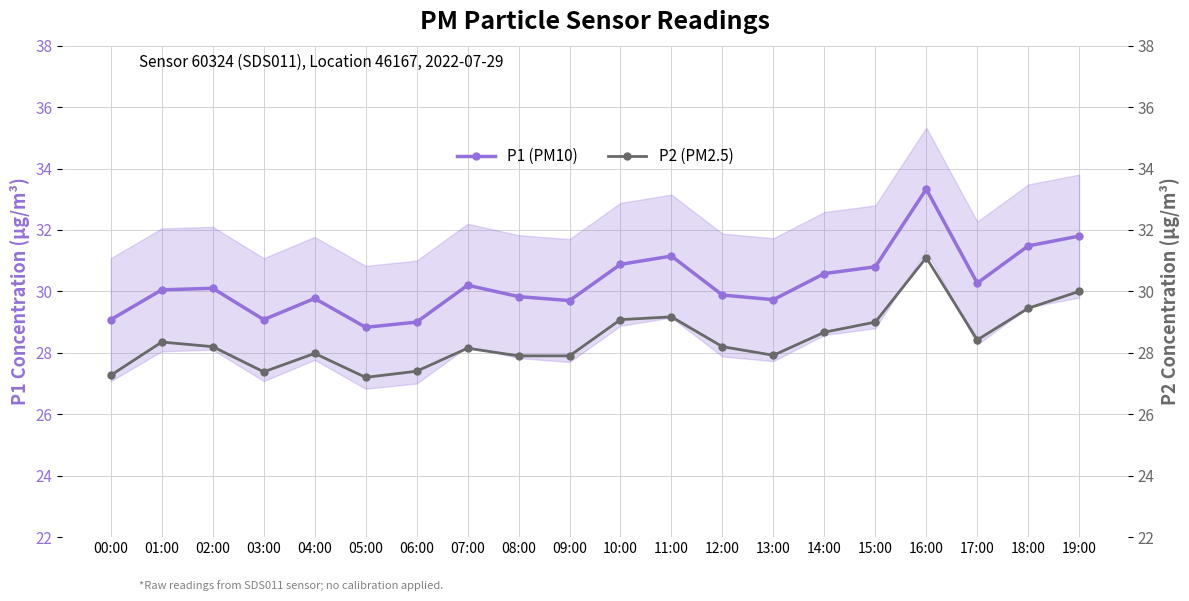

At which category does the chart reach its minimum across all series?

05:00